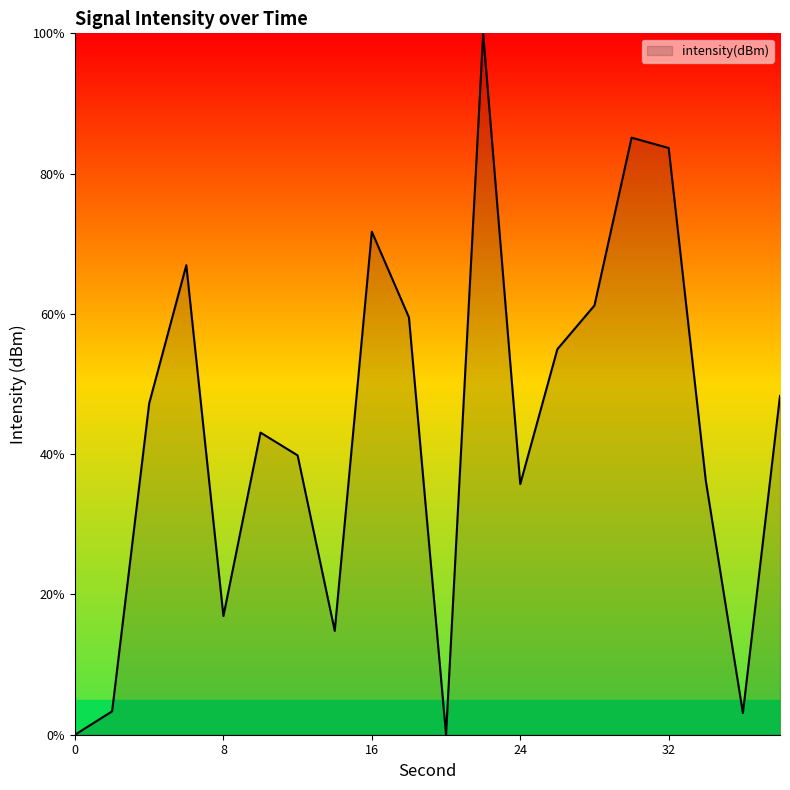

What is the greatest value displayed?

100.0